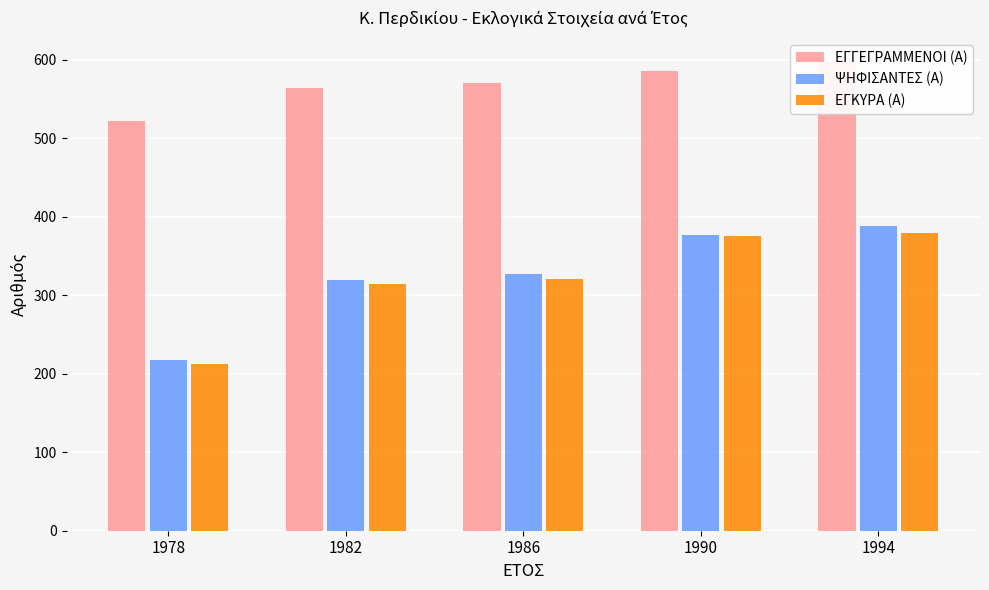

List the series in order of their peak value, highest first.

ΕΓΓΕΓΡΑΜΜΕΝΟΙ (Α), ΨΗΦΙΣΑΝΤΕΣ (Α), ΕΓΚΥΡΑ (Α)